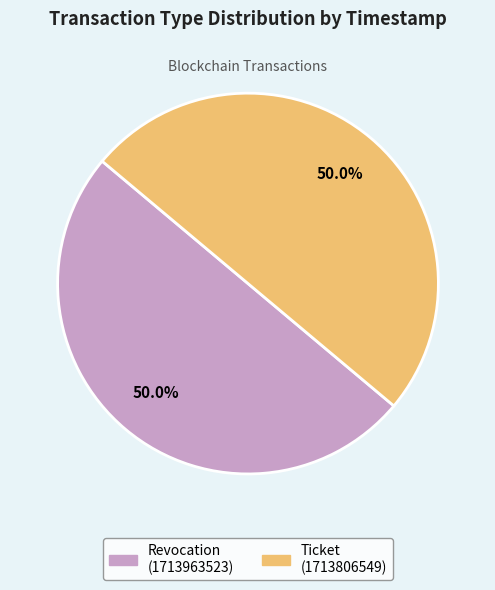

What is the ratio of the value at Ticket to the value at Revocation?

1.0